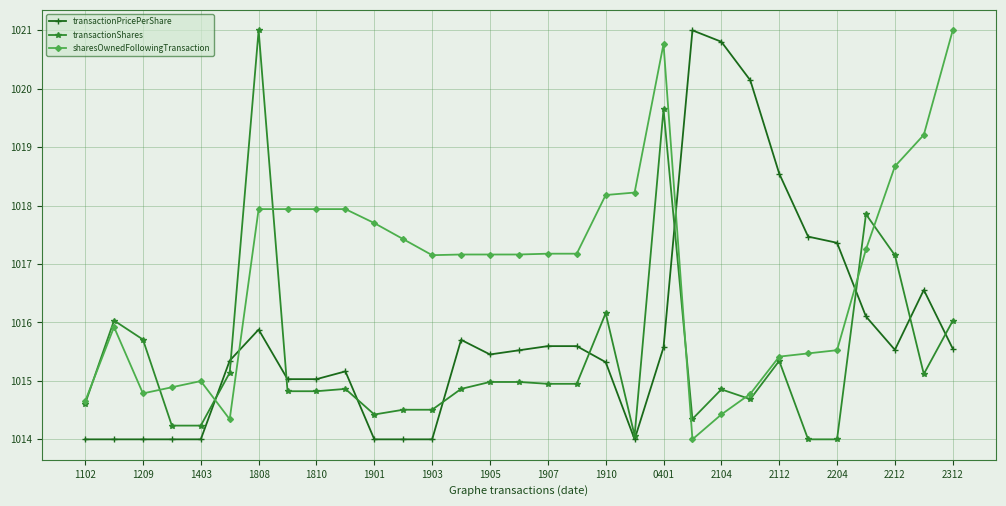

Which series has the largest total across all categories?

sharesOwnedFollowingTransaction